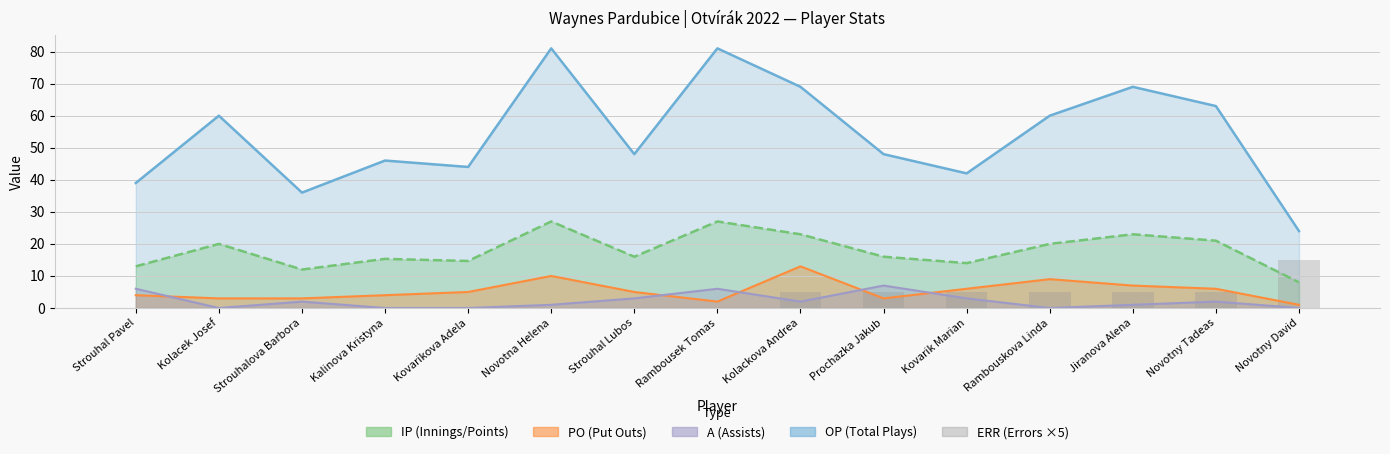

Which has a higher value, Kovarik Marian or Novotna Helena?

Kovarik Marian